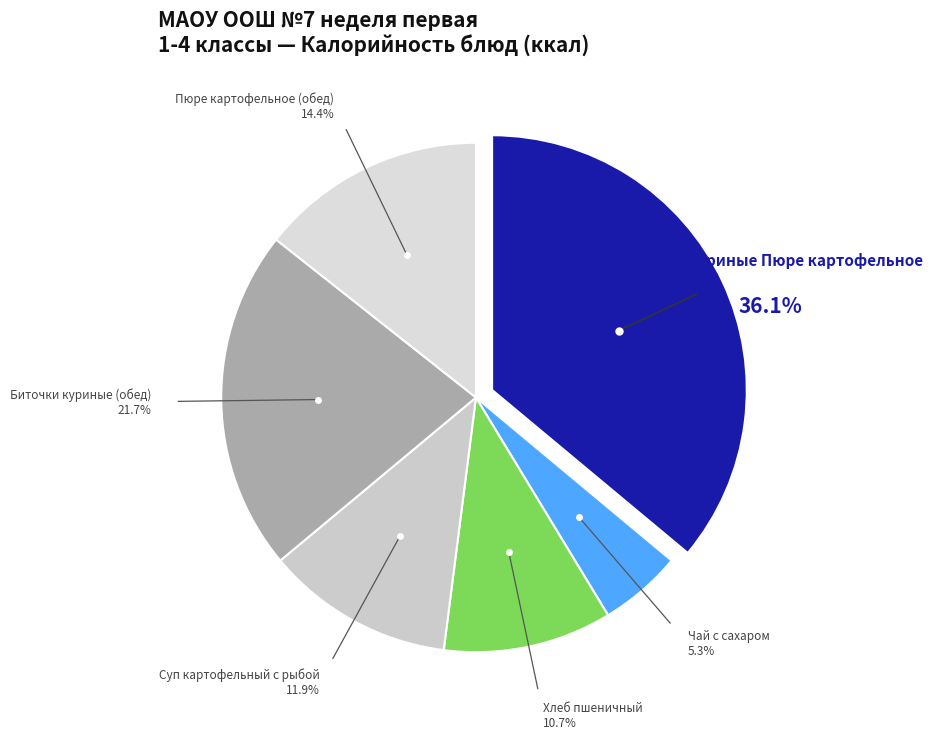

How many segments does this pie chart have?

6